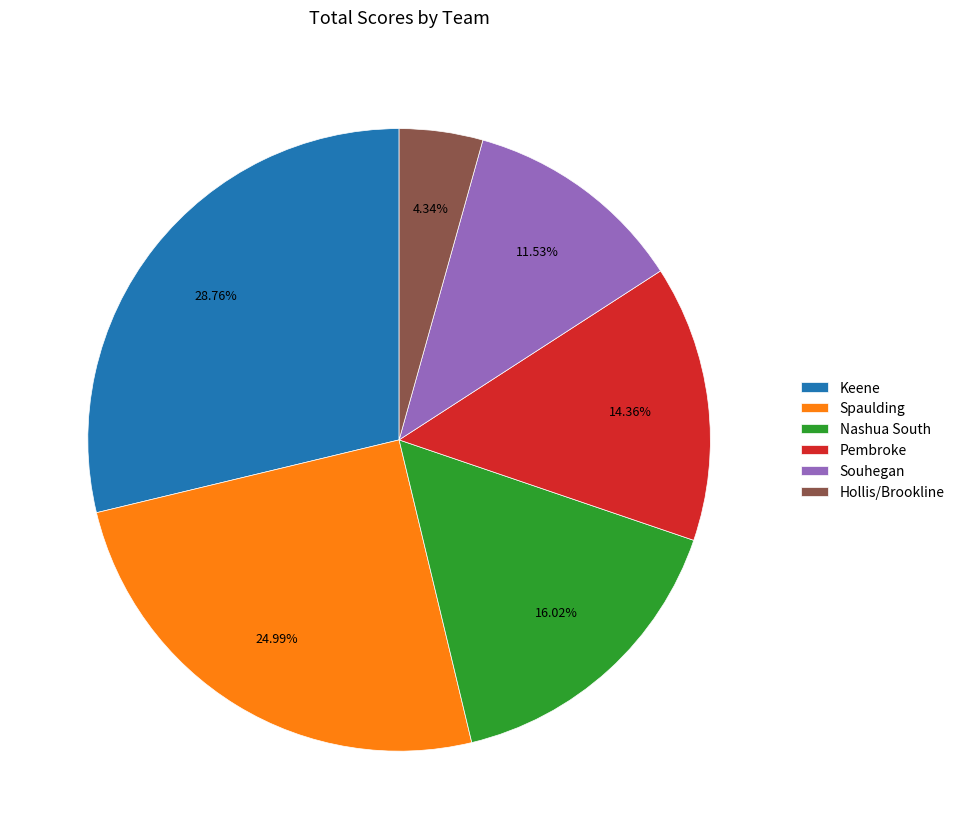

To the nearest percent, what portion does Keene represent?

29%